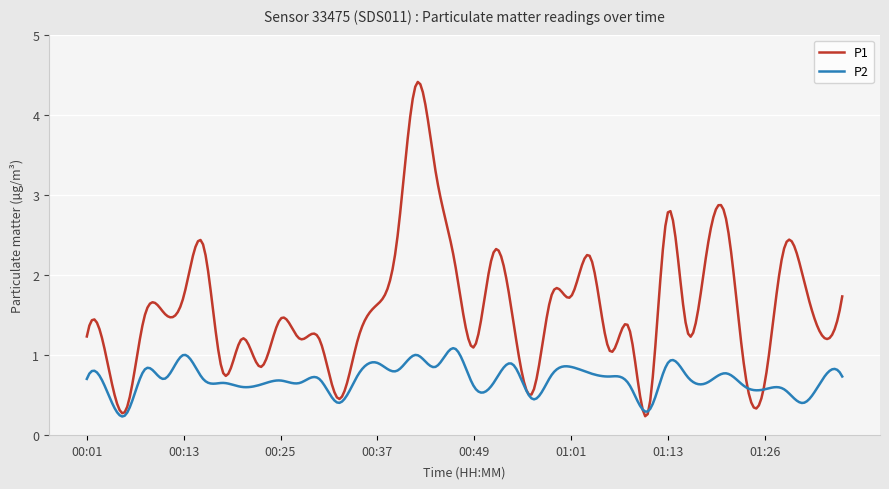

What is the minimum value for P2?

0.2